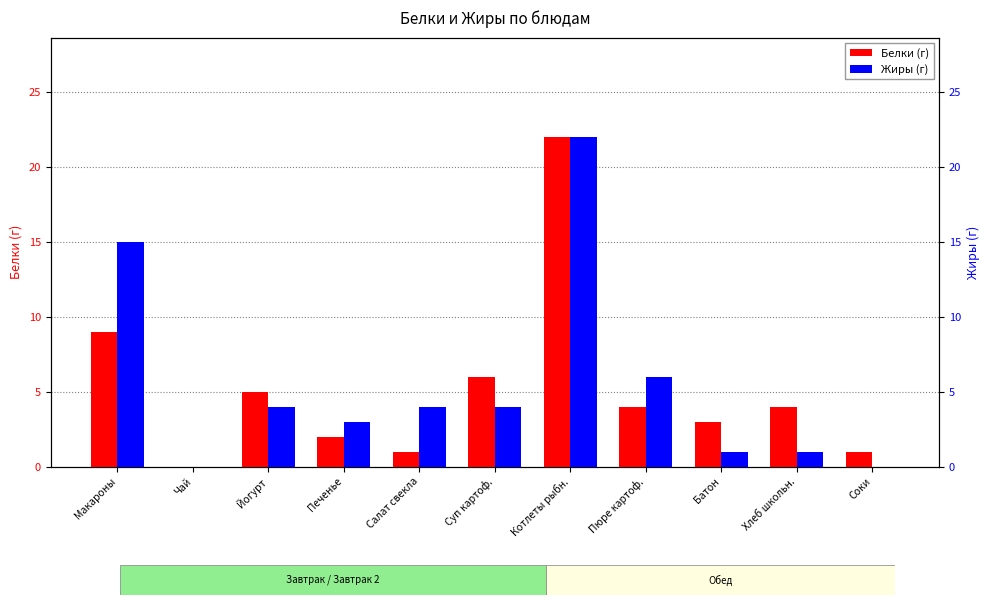

Count the number of categories in the chart.

11